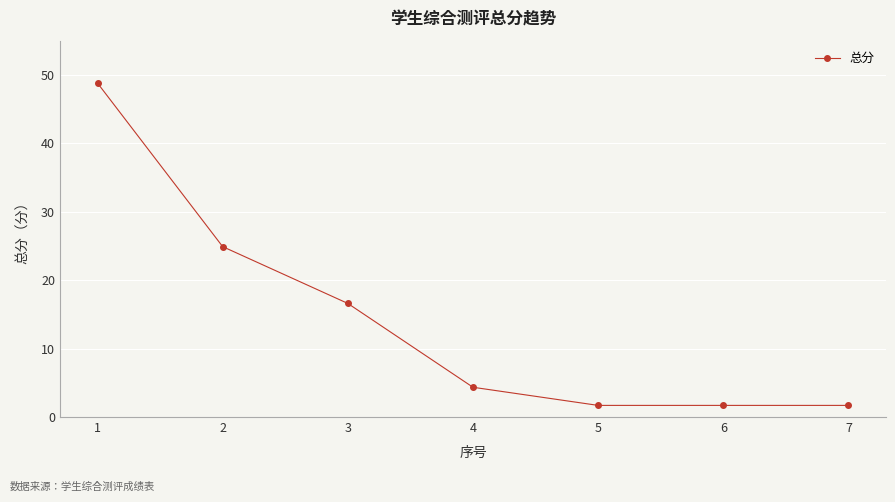

Between 5 and 3, which is larger?

3